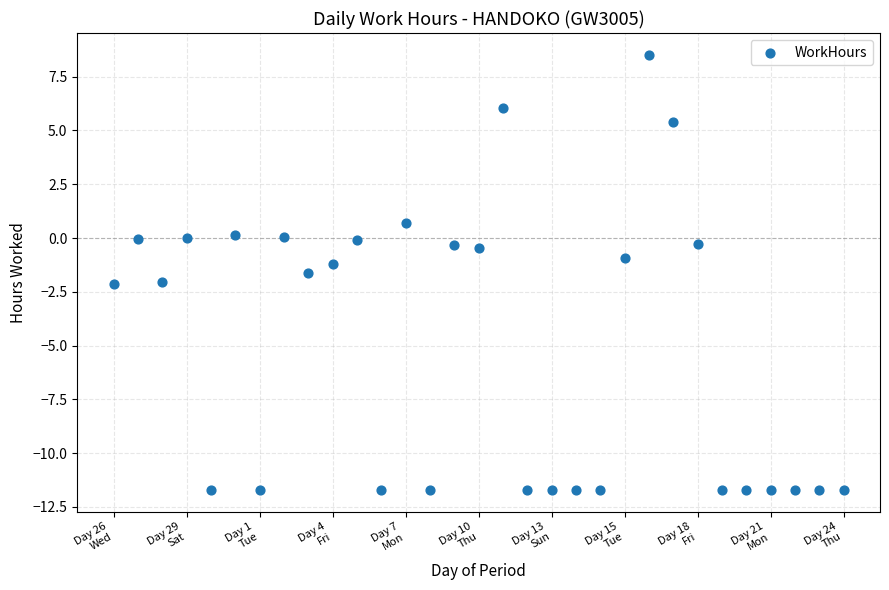

What is the range of Y values (max minus min)?

20.2